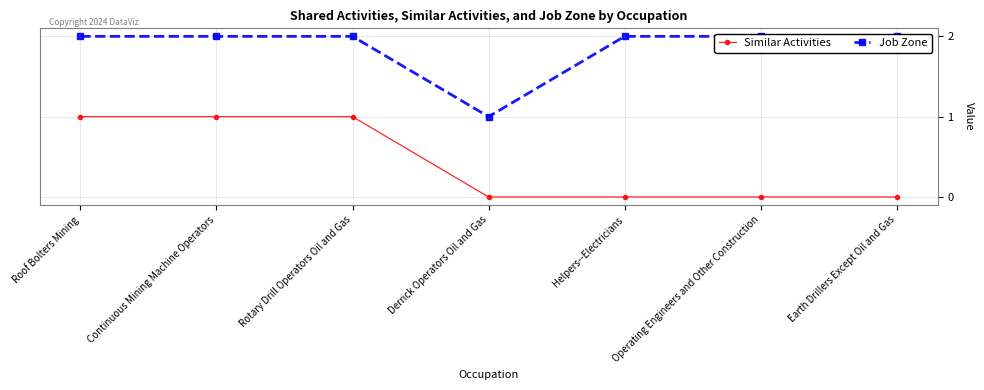

Reading left to right, list all the values displayed in this chart.

Similar Activities: 1	1	1	0	0	0	0
Job Zone: 2	2	2	1	2	2	2